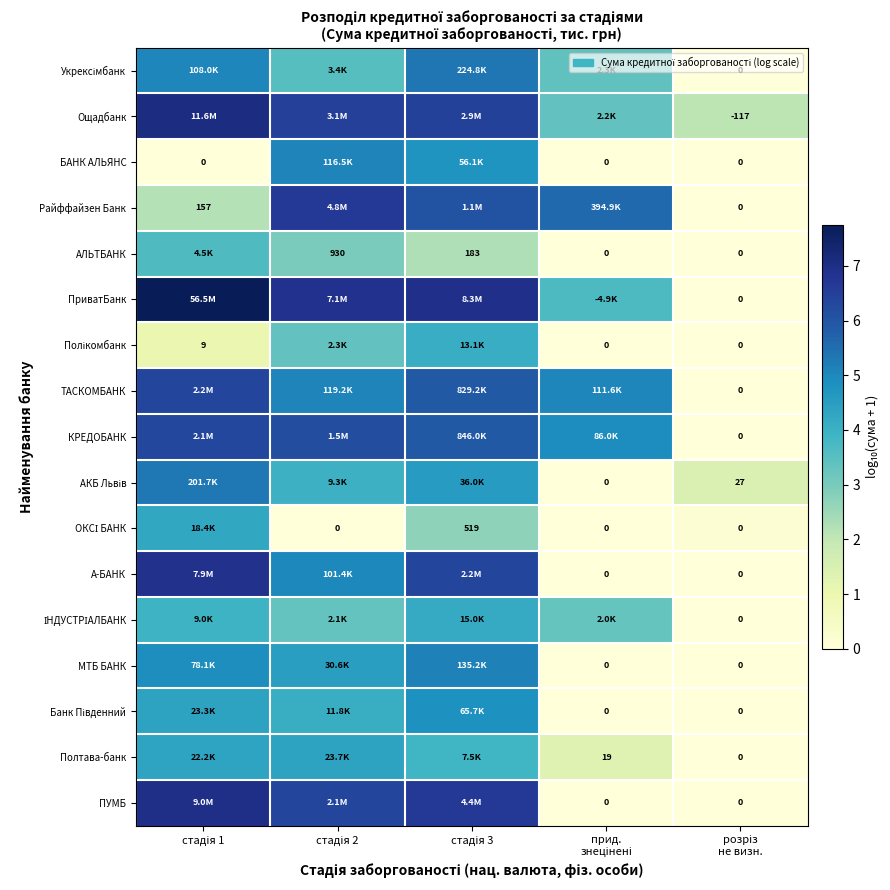

At how many categories does at least one series exceed 5?

4